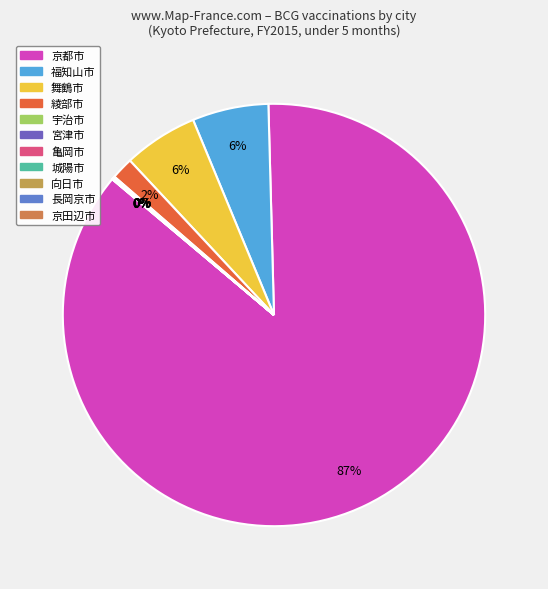

Is there any slice that represents more than half of the pie?

Yes